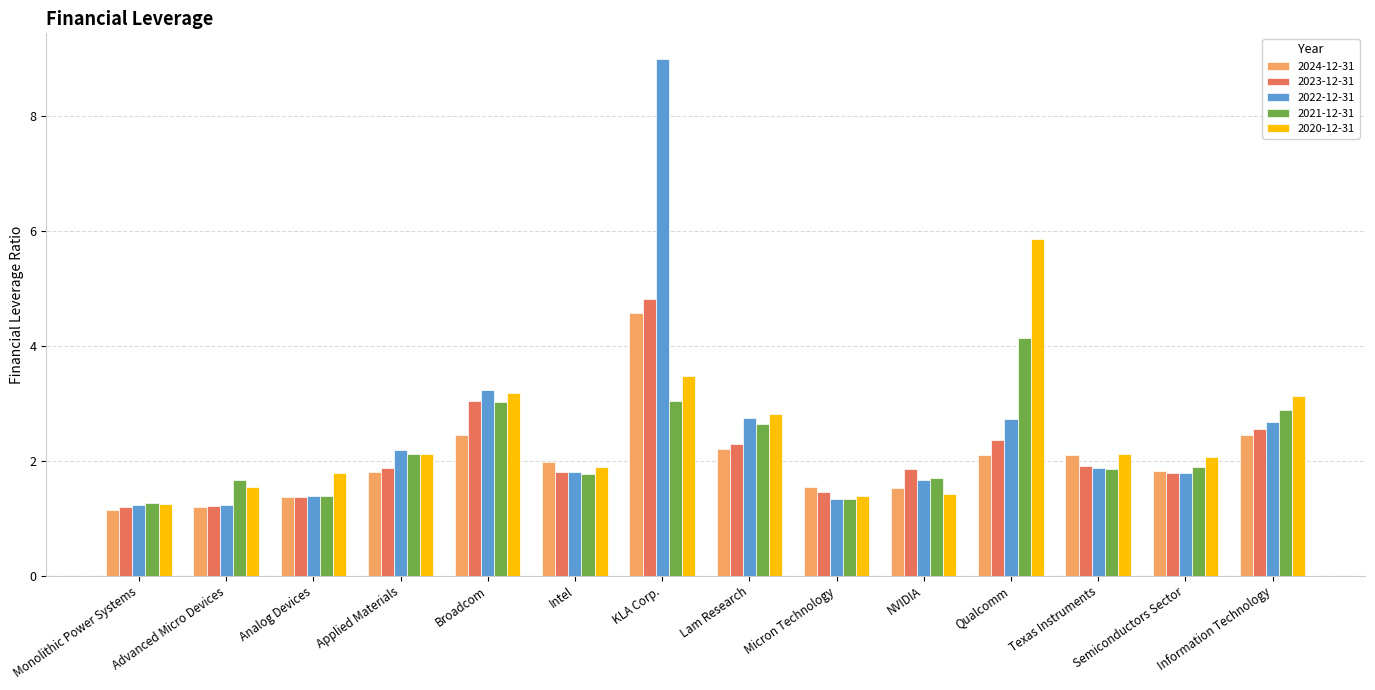

At Information Technology, list the series in order from largest to smallest.

2020-12-31, 2021-12-31, 2022-12-31, 2023-12-31, 2024-12-31